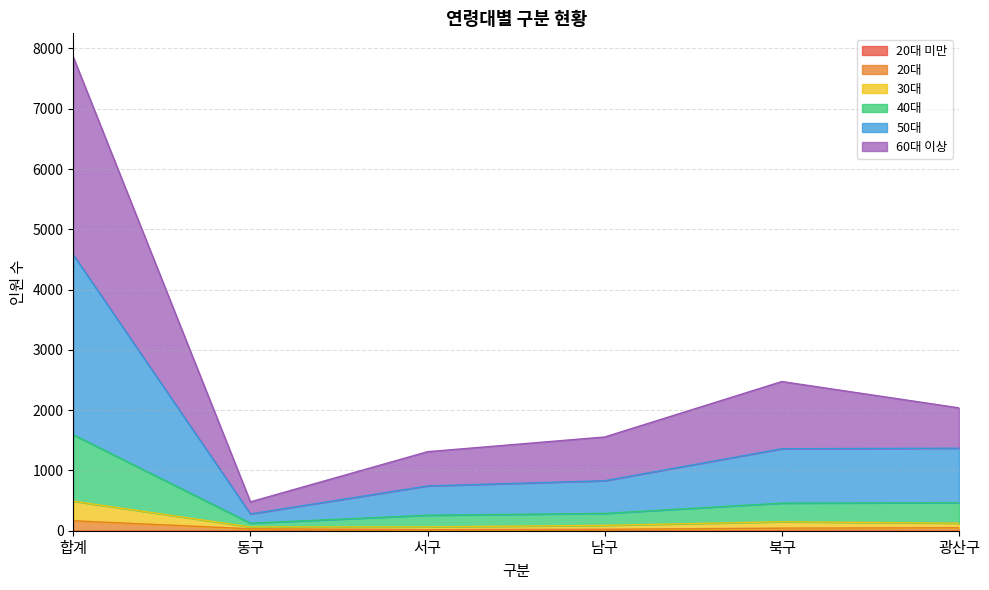

True or false: 40대 and 60대 이상 cross at least once.

False